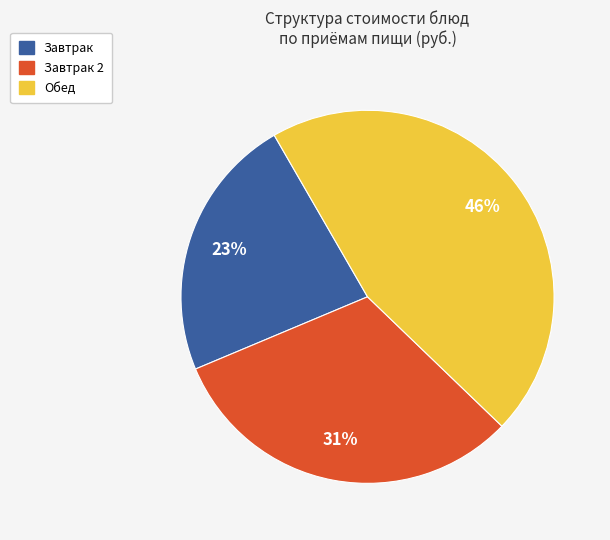

Is there a majority slice in this chart?

No